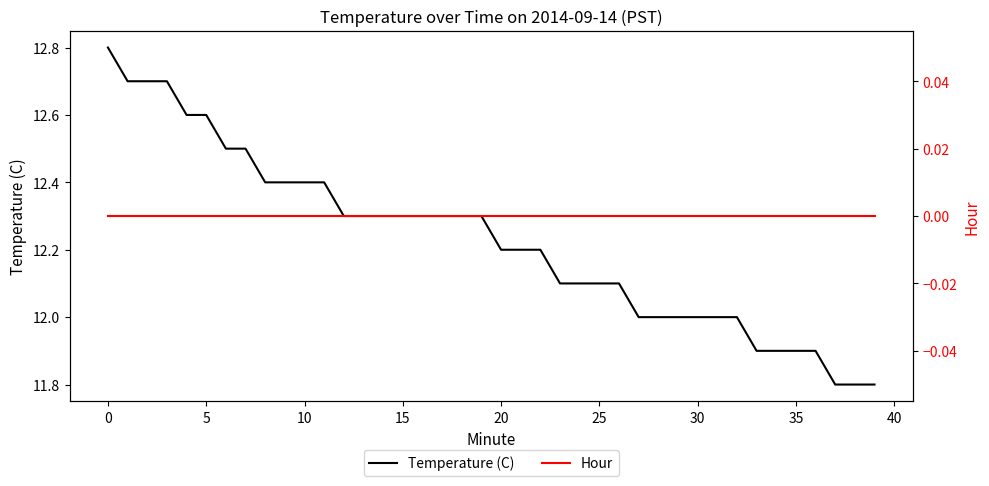

At how many categories does at least one series exceed 7?

40